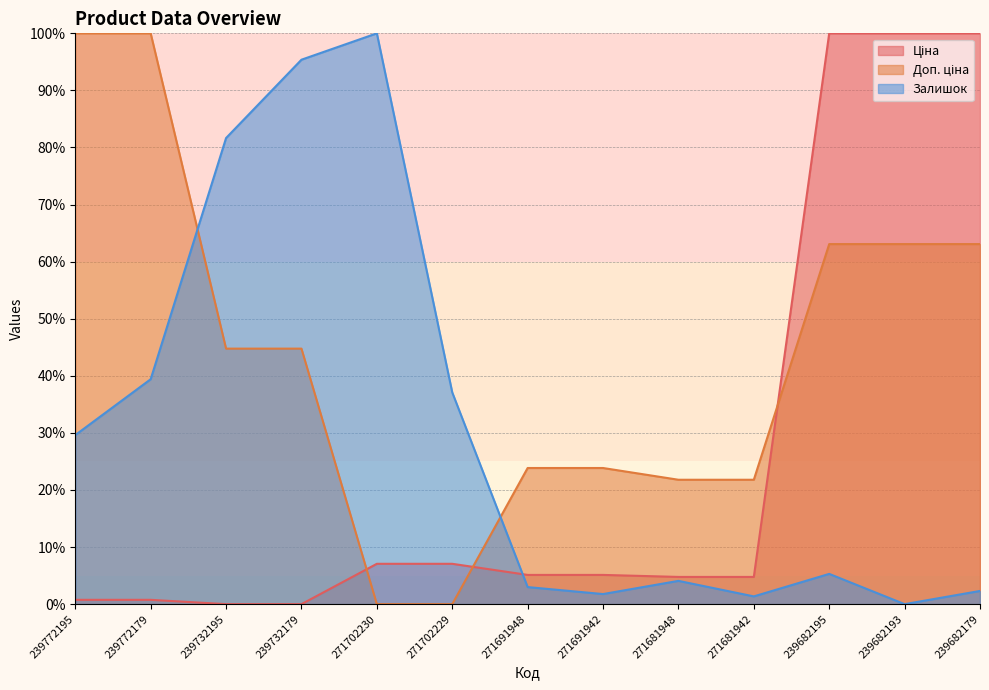

At how many categories does at least one series exceed 4?

13